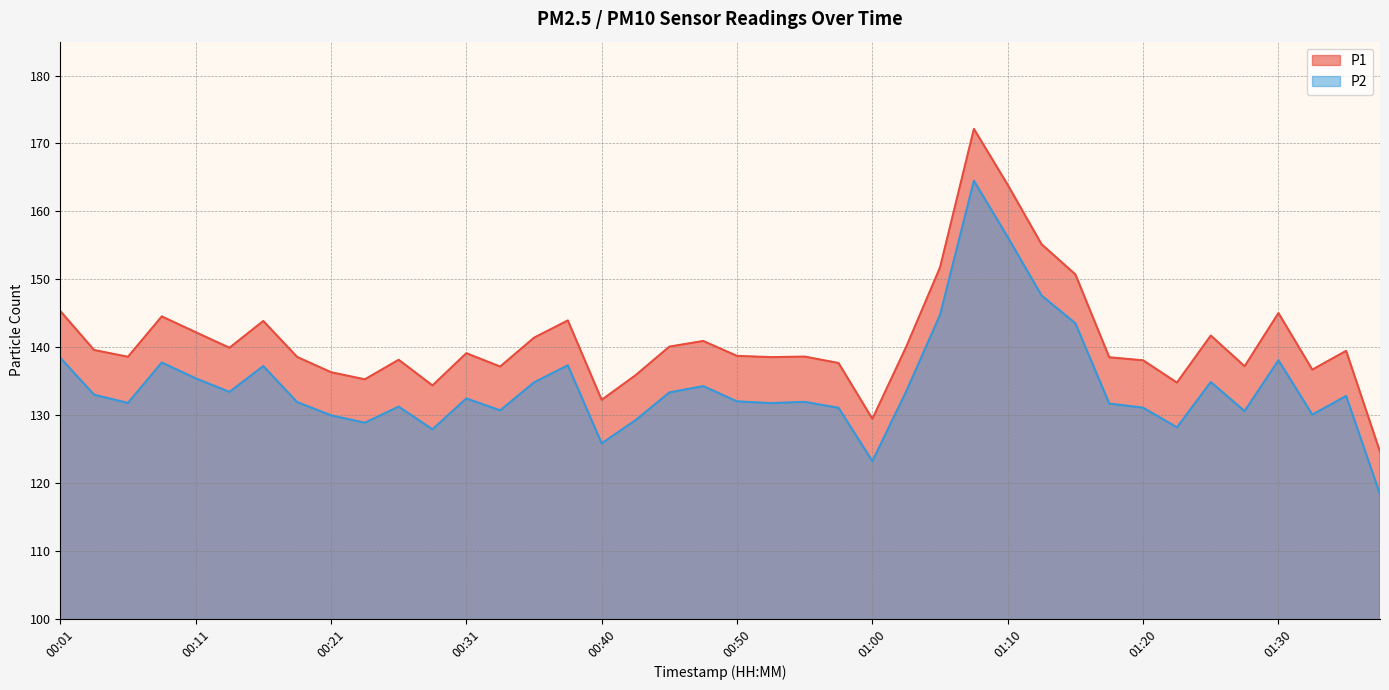

True or false: P1 and P2 intersect in this chart.

False